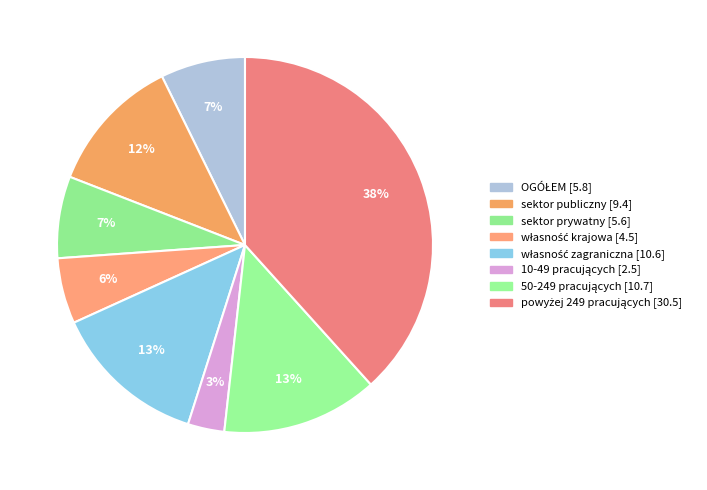

How many slices are in this pie chart?

8